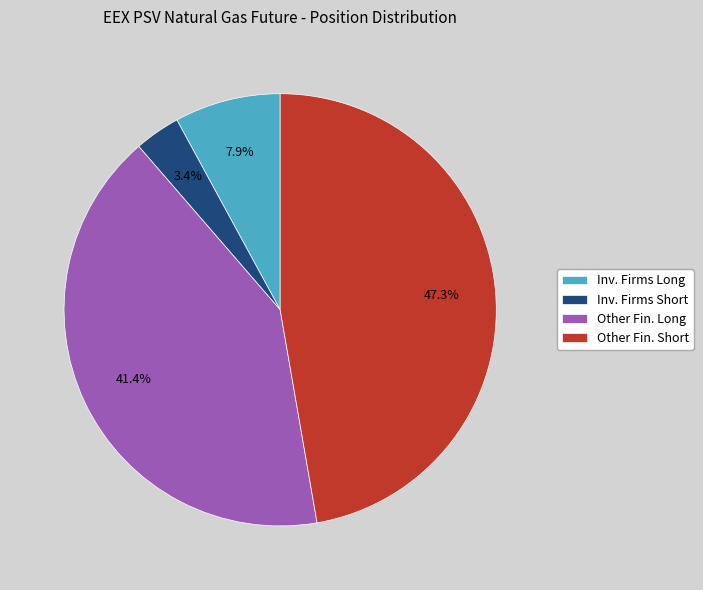

Which slice is the largest?

Other Fin. Short